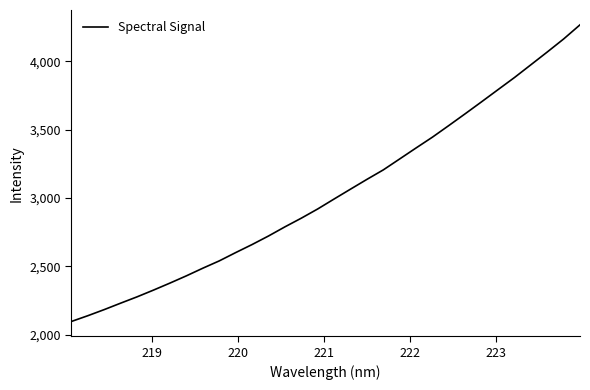

What is the maximum value shown in the chart?

4268.1